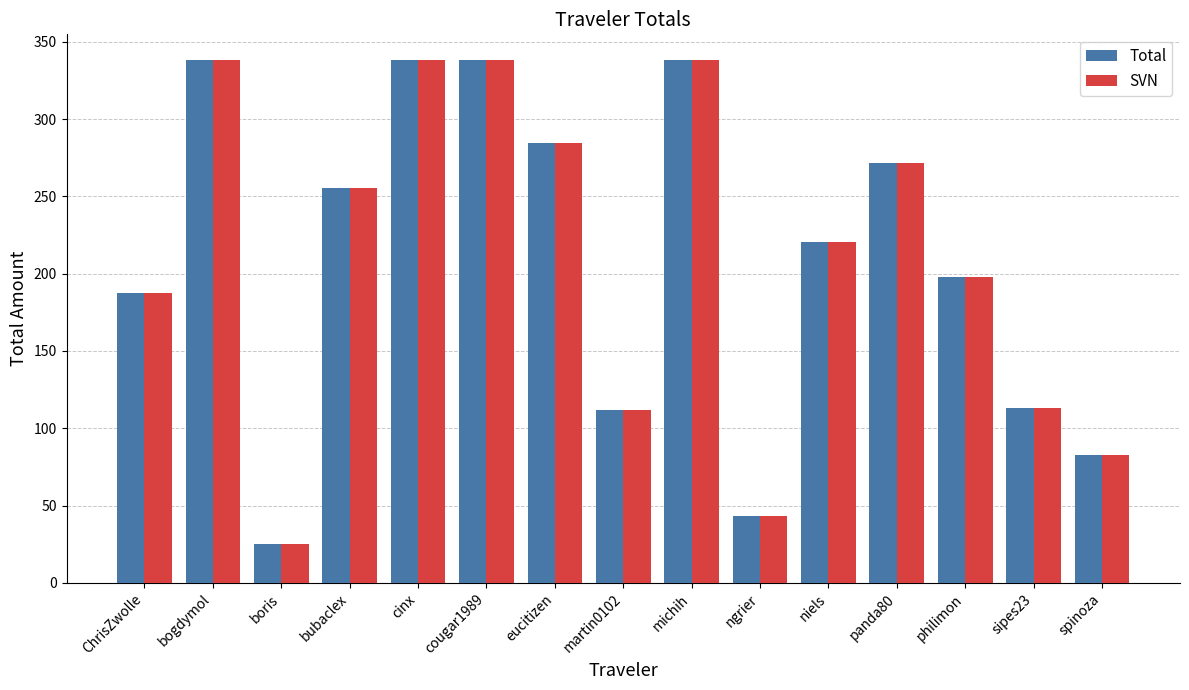

What is the total value across all series at martin0102?

223.8